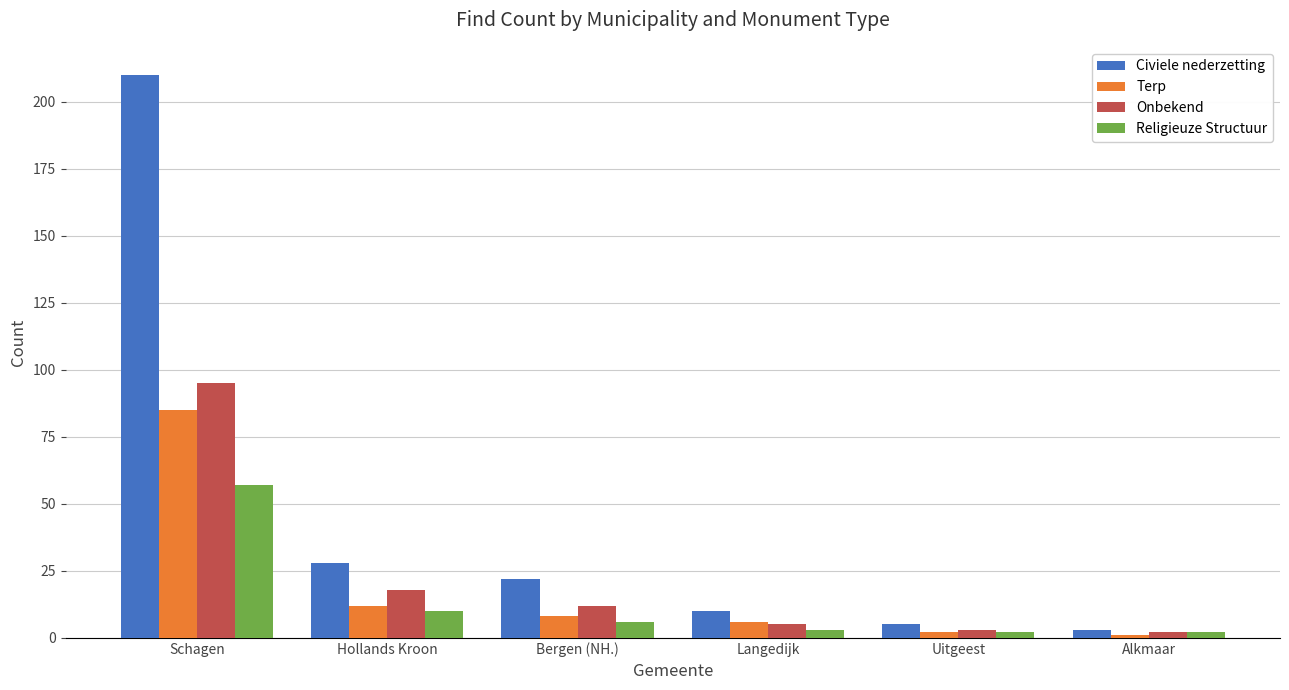

What are all the series names shown in the legend?

Civiele nederzetting, Terp, Onbekend, Religieuze Structuur